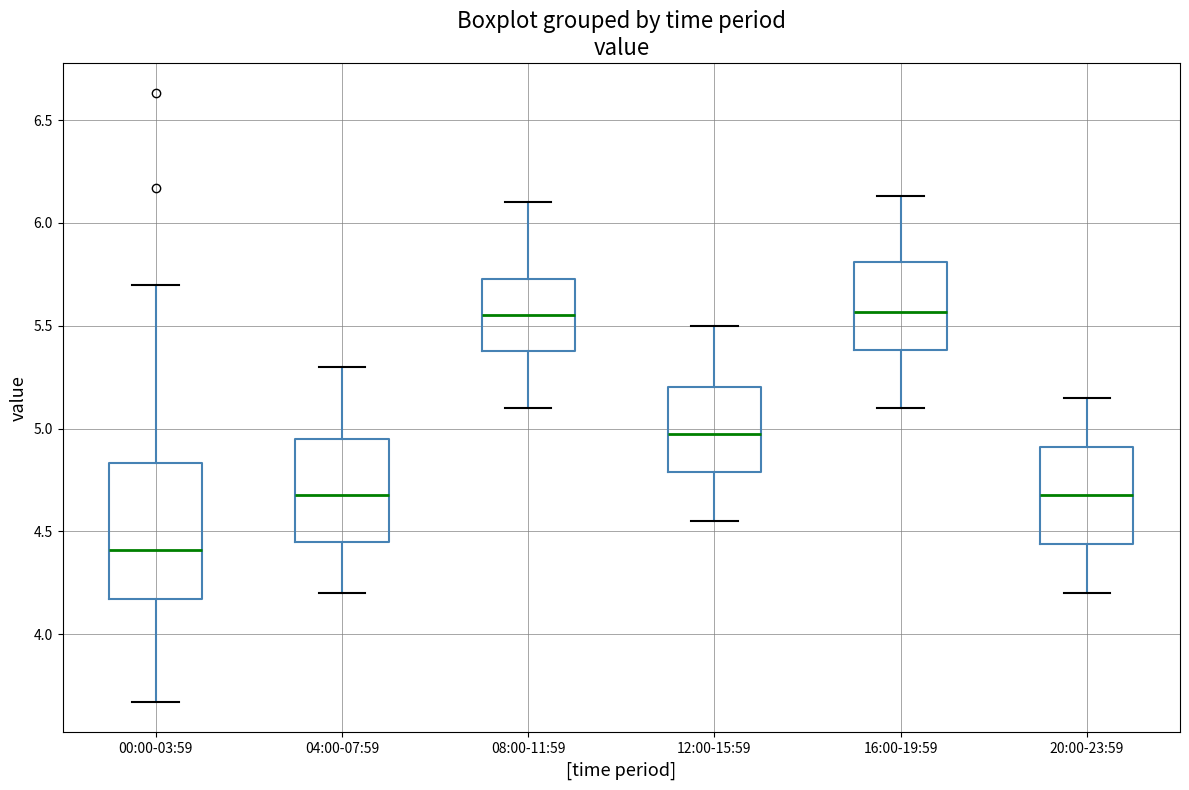

Reading left to right, read every box against the y-axis: the position of its median line, the range the box covers, and the ends of its whiskers. The values are not printed on the chart, so give them approximately, as read against the axis.

00:00-03:59: median 4.40, box 4.15 to 4.85, whiskers 3.65 to 5.70
04:00-07:59: median 4.70, box 4.45 to 4.95, whiskers 4.20 to 5.30
08:00-11:59: median 5.55, box 5.40 to 5.75, whiskers 5.10 to 6.10
12:00-15:59: median 5.00, box 4.80 to 5.20, whiskers 4.55 to 5.50
16:00-19:59: median 5.55, box 5.40 to 5.80, whiskers 5.10 to 6.15
20:00-23:59: median 4.70, box 4.45 to 4.90, whiskers 4.20 to 5.15